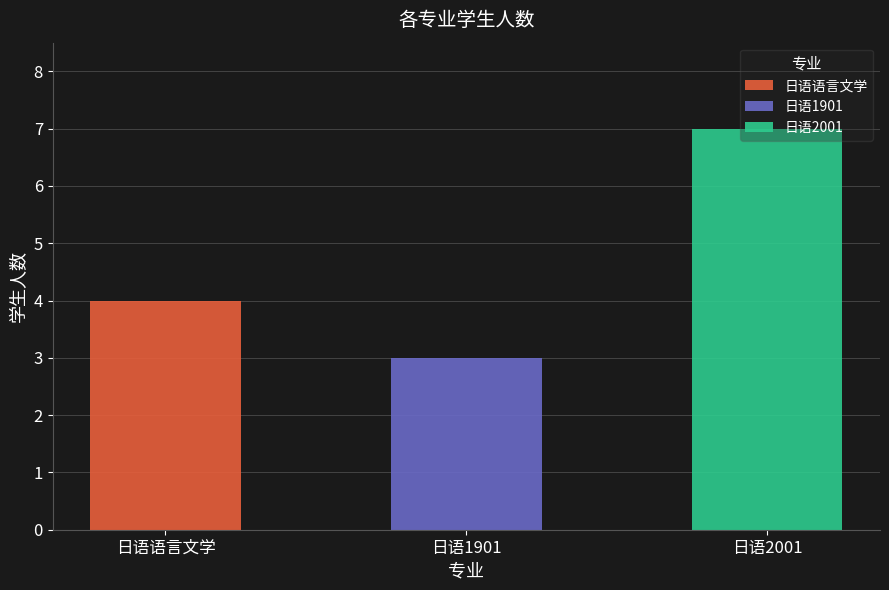

What is the ratio of the value at 日语1901 to the value at 日语语言文学?

0.8